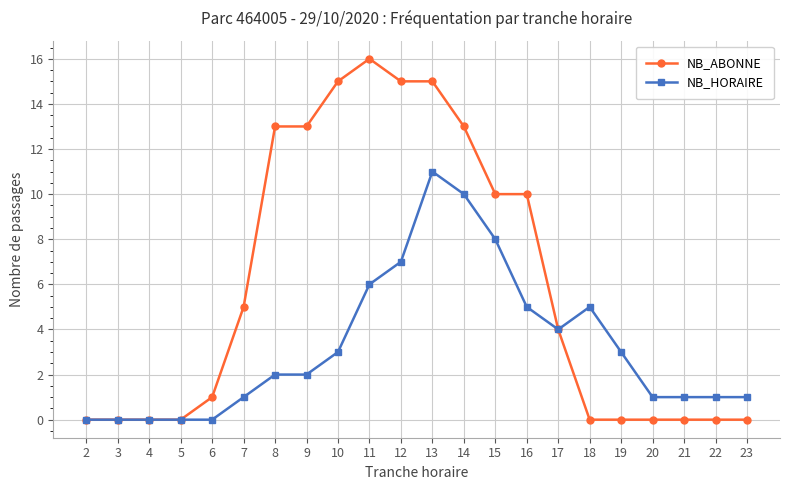

Which series has the largest total across all categories?

NB_ABONNE